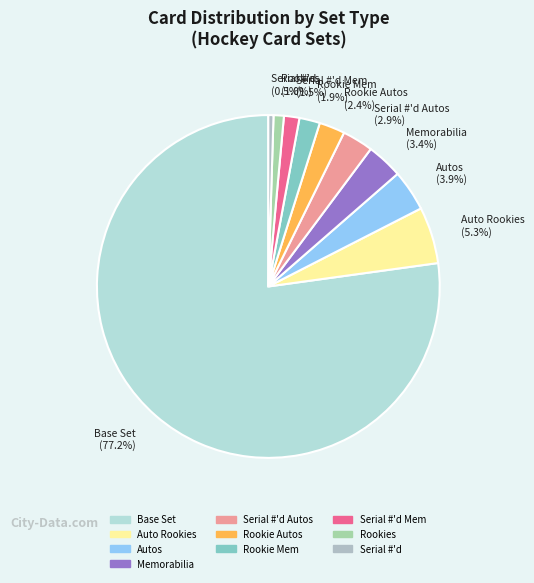

What percentage do Autos and Serial #'d together represent?

4.4%